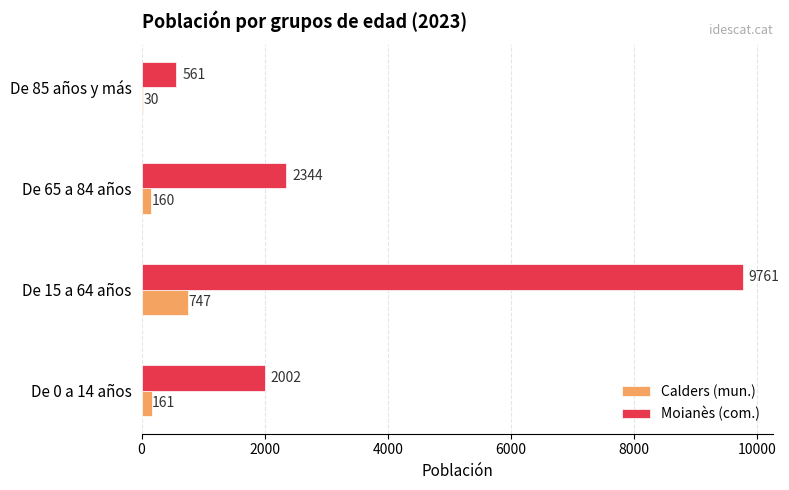

At which category is the sum across all series the highest?

De 15 a 64 años